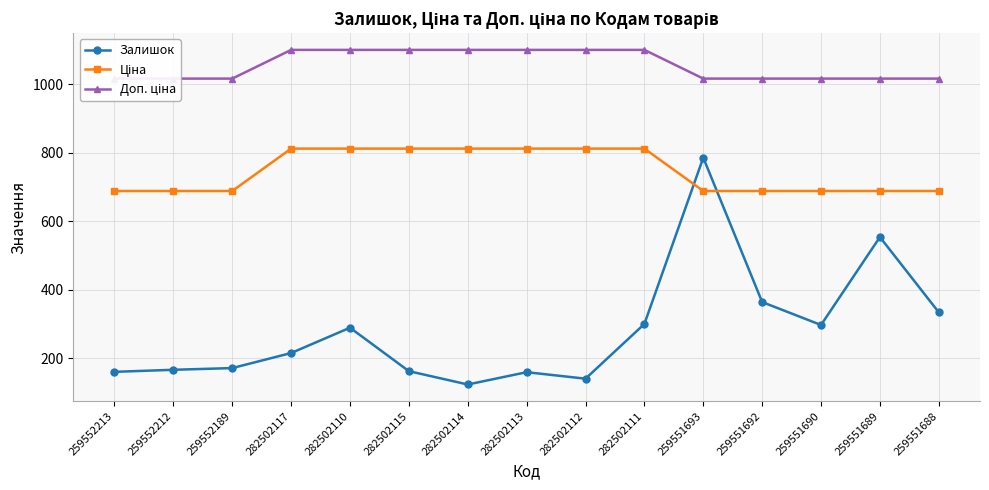

What position from the left is 282502110?

5